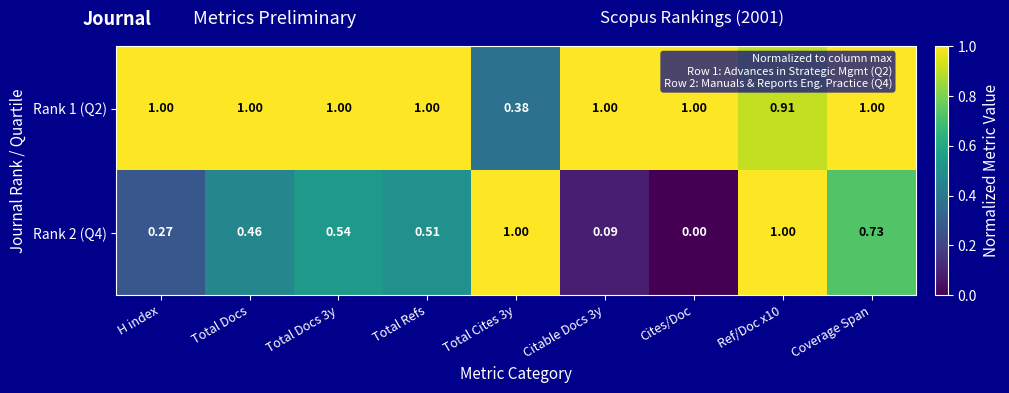

At which label is Rank 2 (Q4) closest to 0?

Cites/Doc